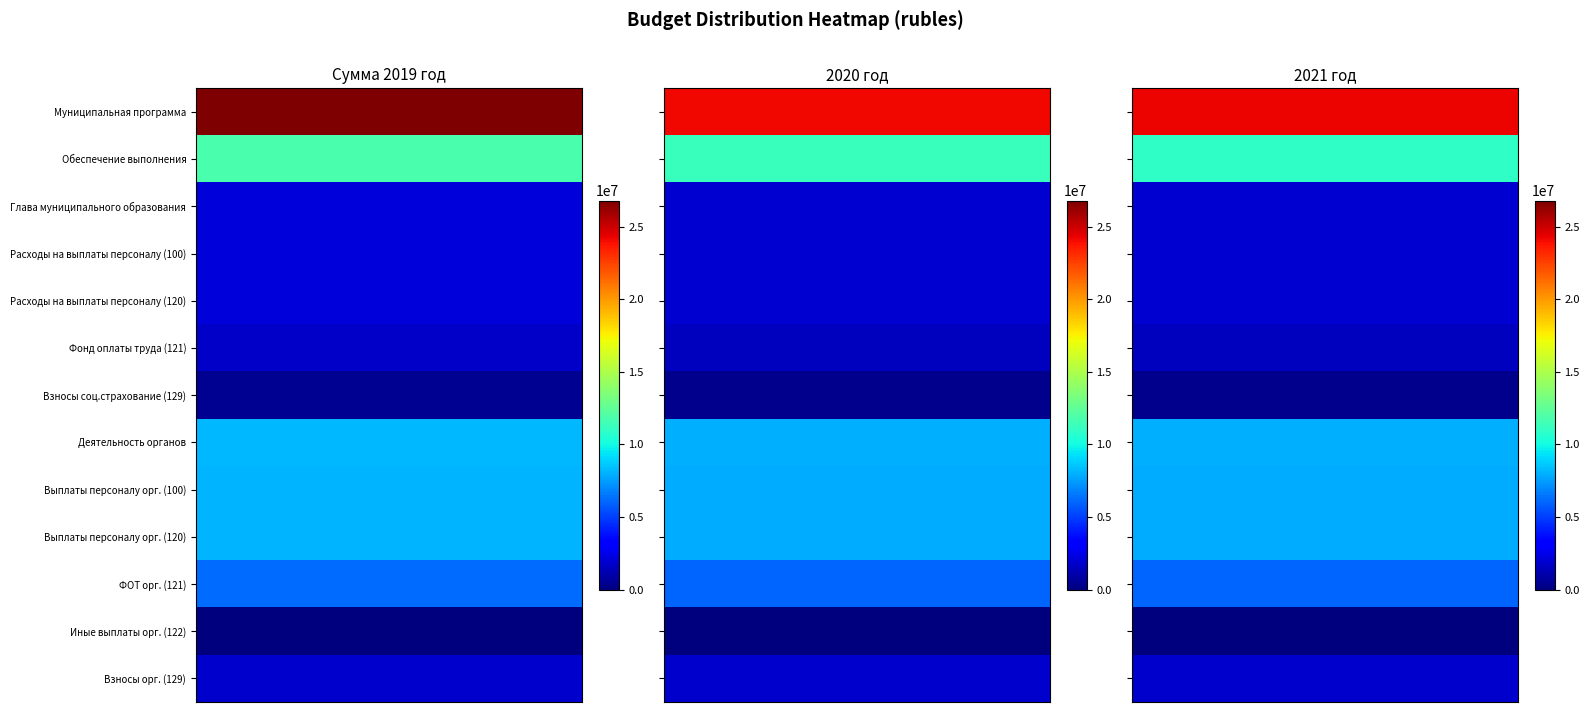

What is the spread (max minus min) of values at 12?

28440.5